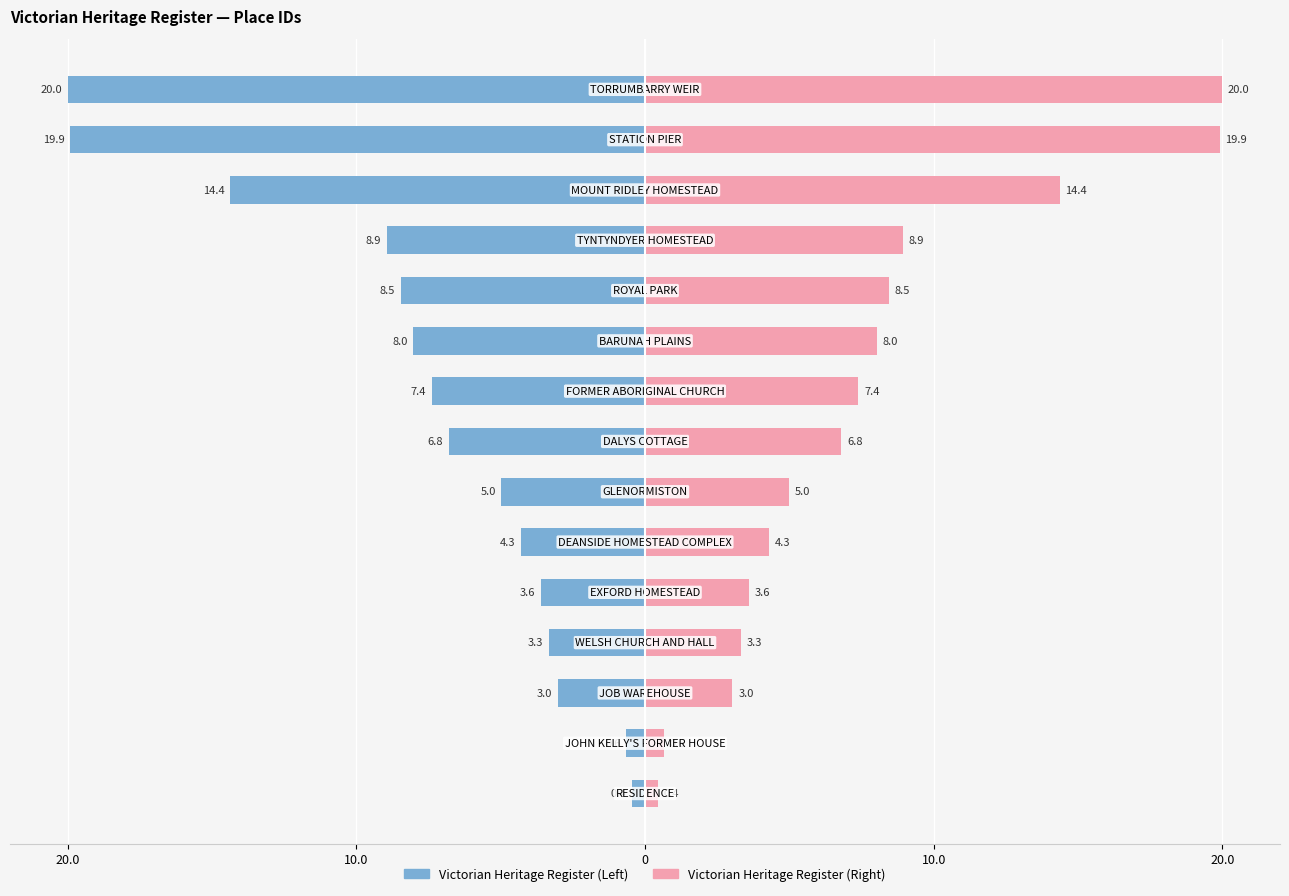

The Victorian Heritage Register (Right) series shows 3.6 at 12. True or false?

False